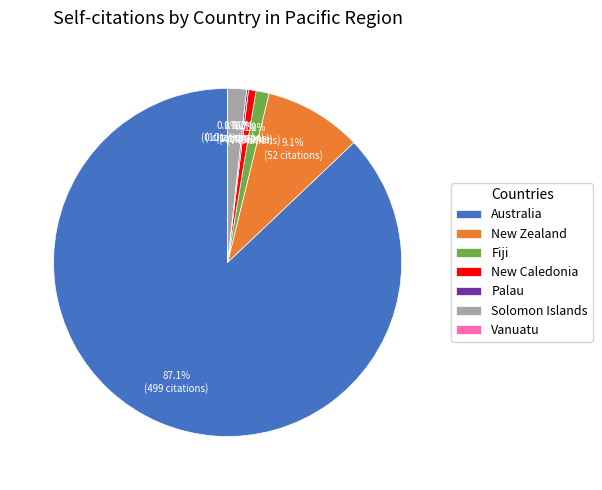

Is New Zealand the majority of the pie?

No